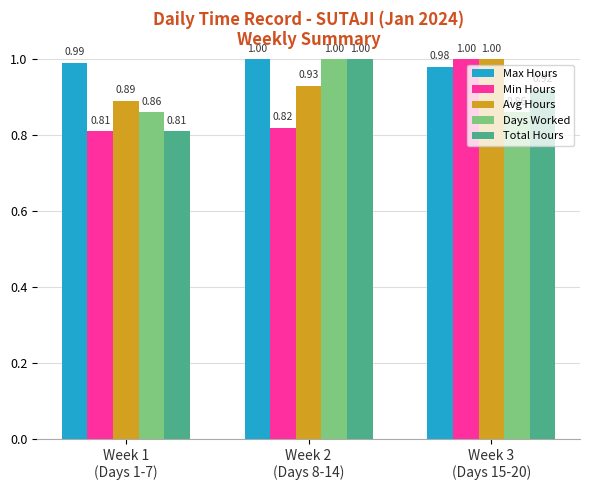

At which category is the sum across all series the highest?

Week 3
(Days 15-20)